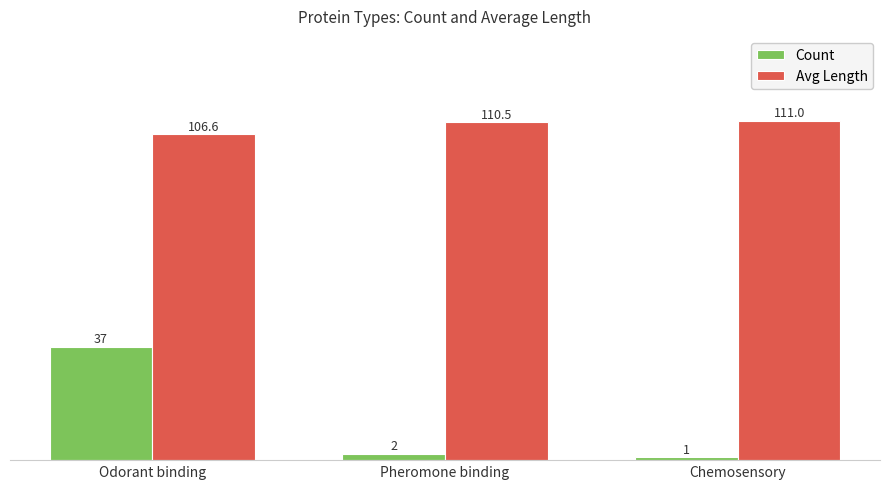

Is the value of Count at Odorant binding greater than the value of Avg Length at Odorant binding?

No